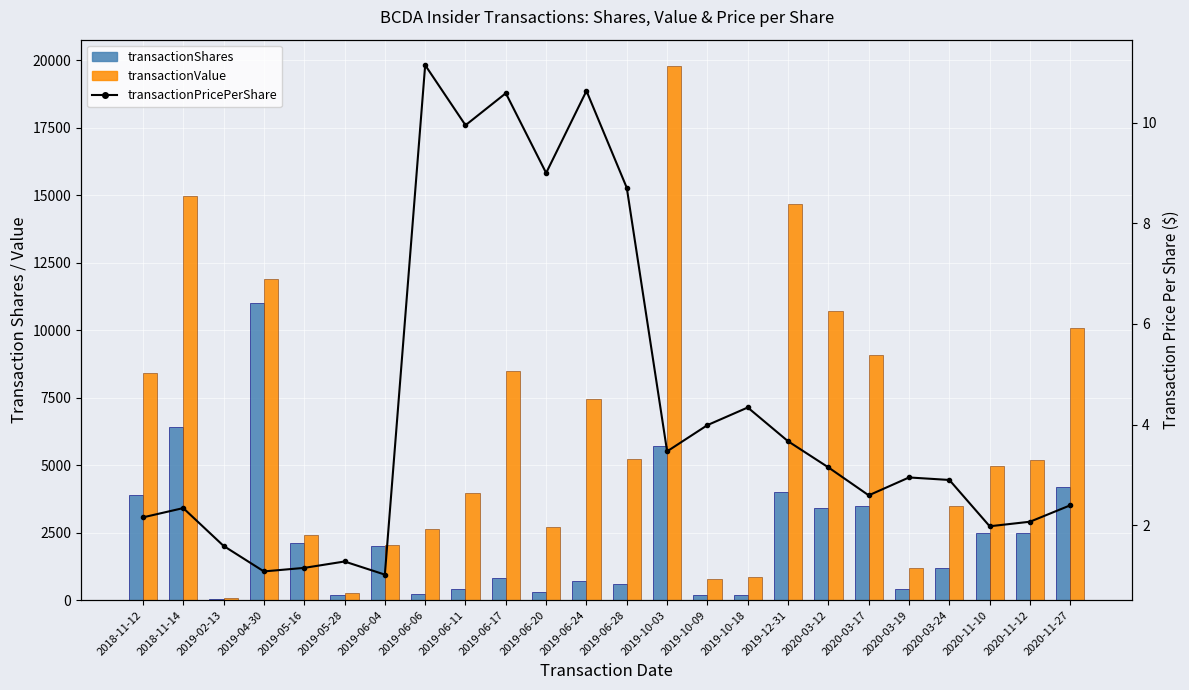

What is the label of the 3rd bar from the right?

2020-11-10